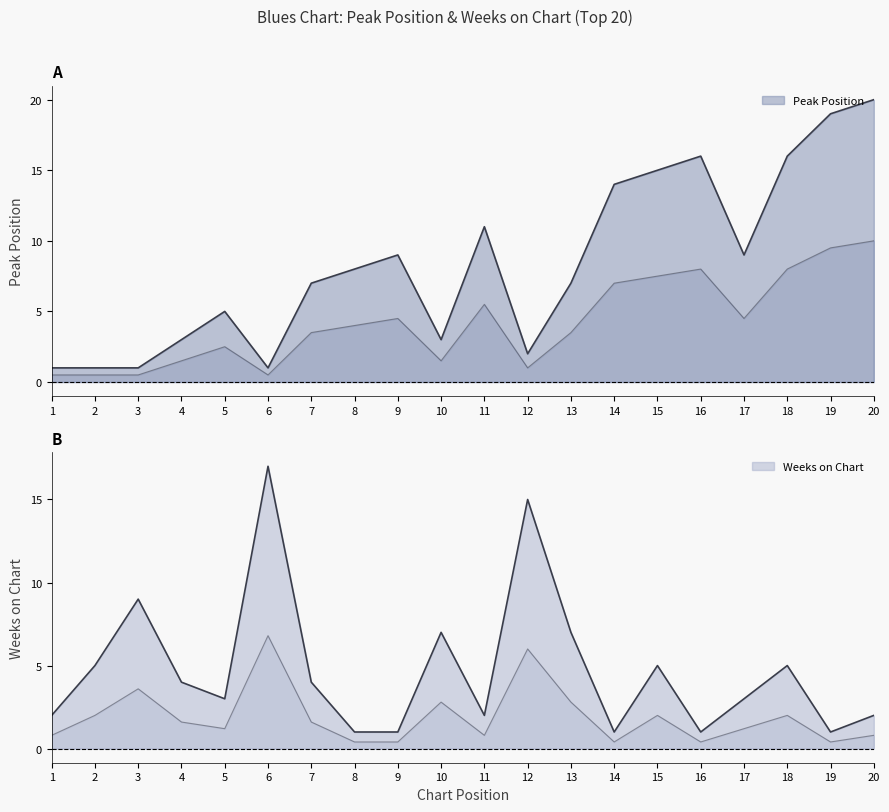

What is the difference between the maximum and minimum values in the Peak Position series?

19